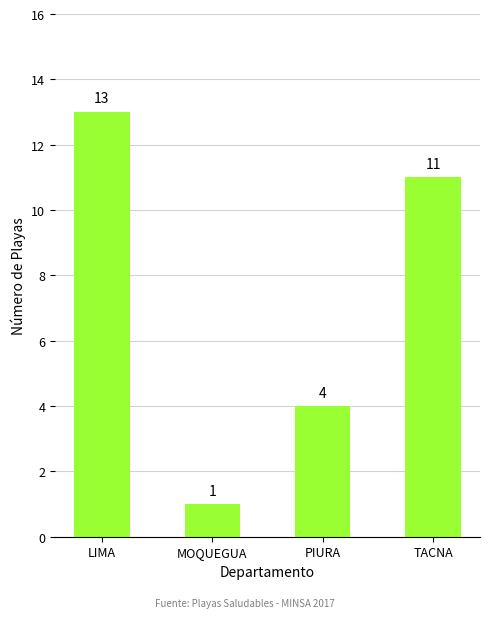

How many distinct data groups are displayed?

1